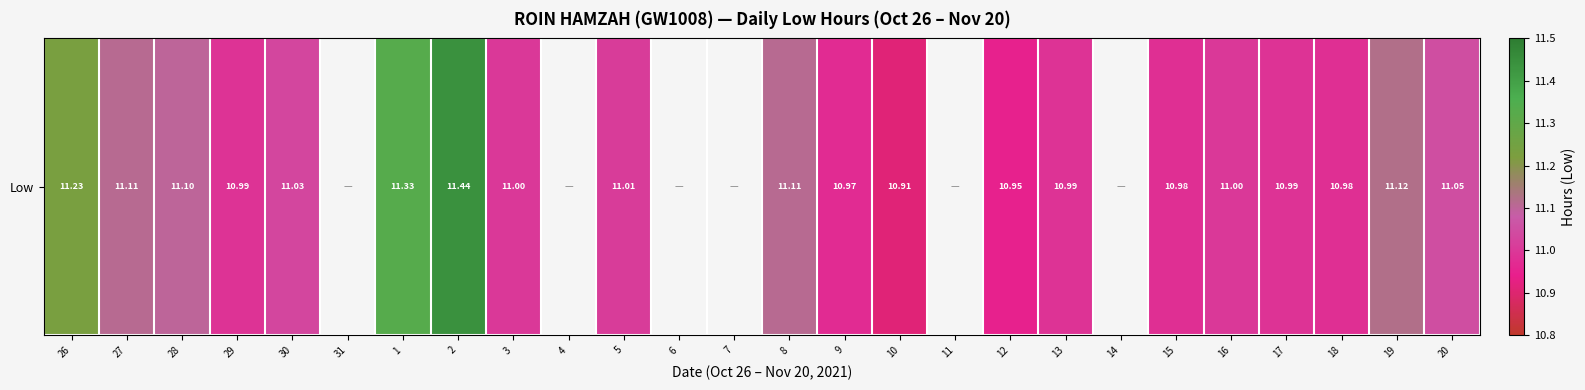

Where does the data first go above 10?

26